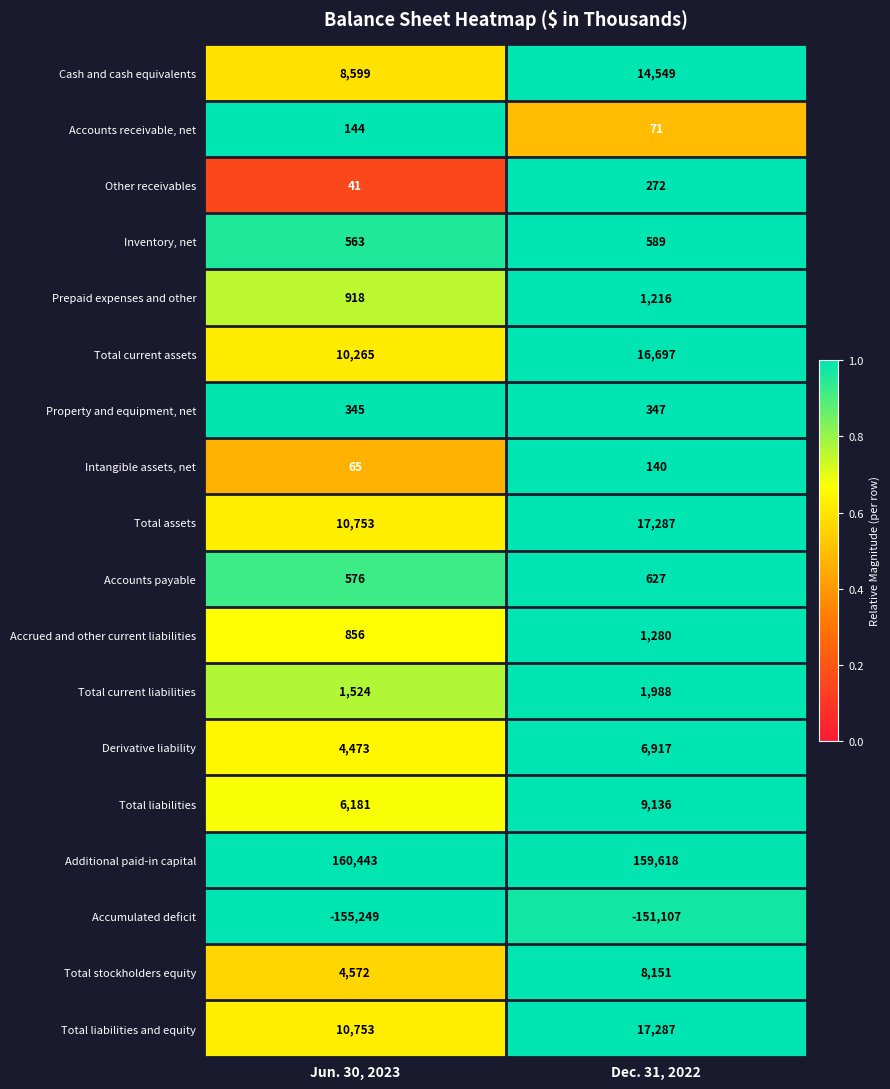

What is the sum of all Intangible assets, net values?

205